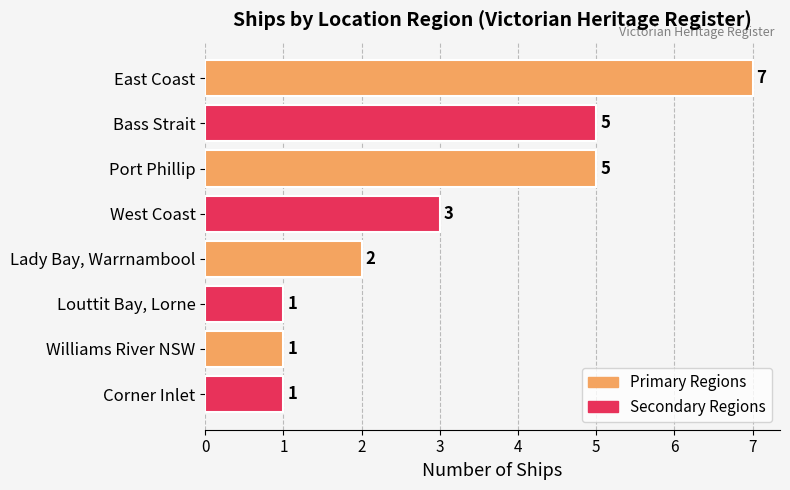

What is the maximum value shown in the chart?

7